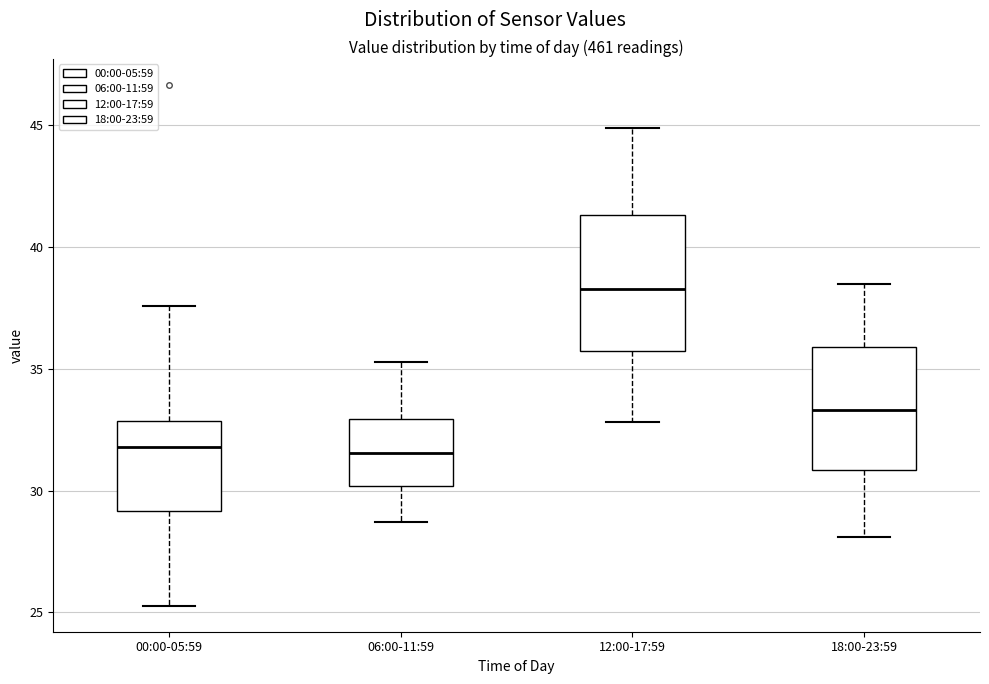

Comparing the boxes themselves (not the whiskers), which one is the tallest?

12:00-17:59